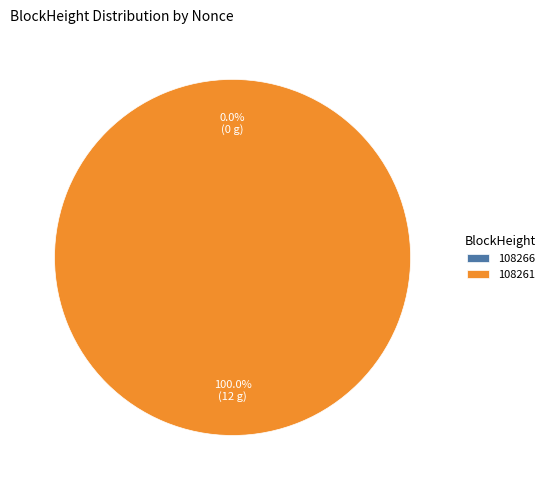

What is the change in value from 108266 to 108261?

+12